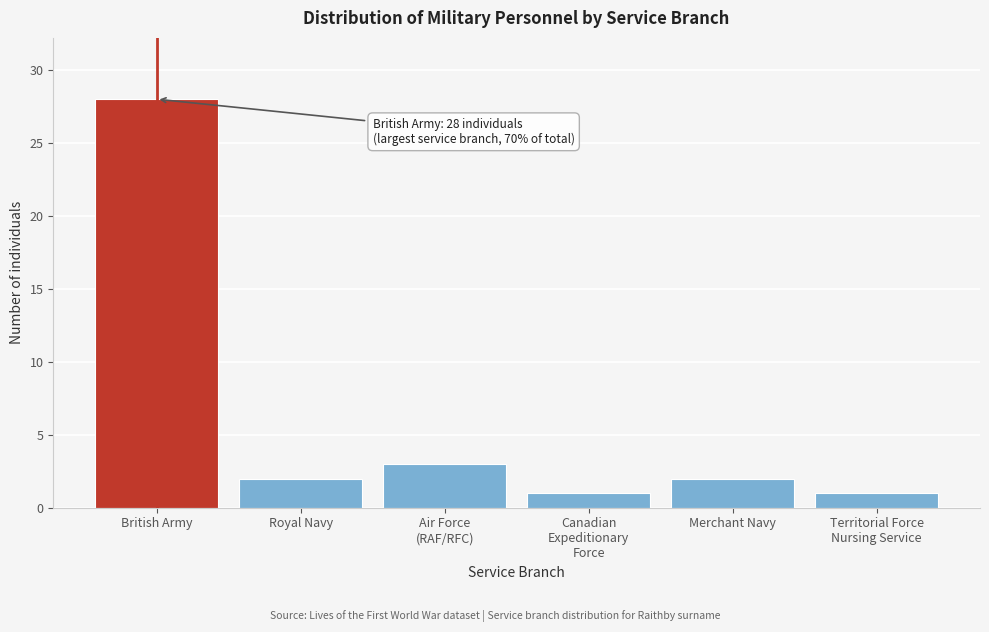

Reading right to left, what are all the values shown in this chart?

1	2	1	3	2	28